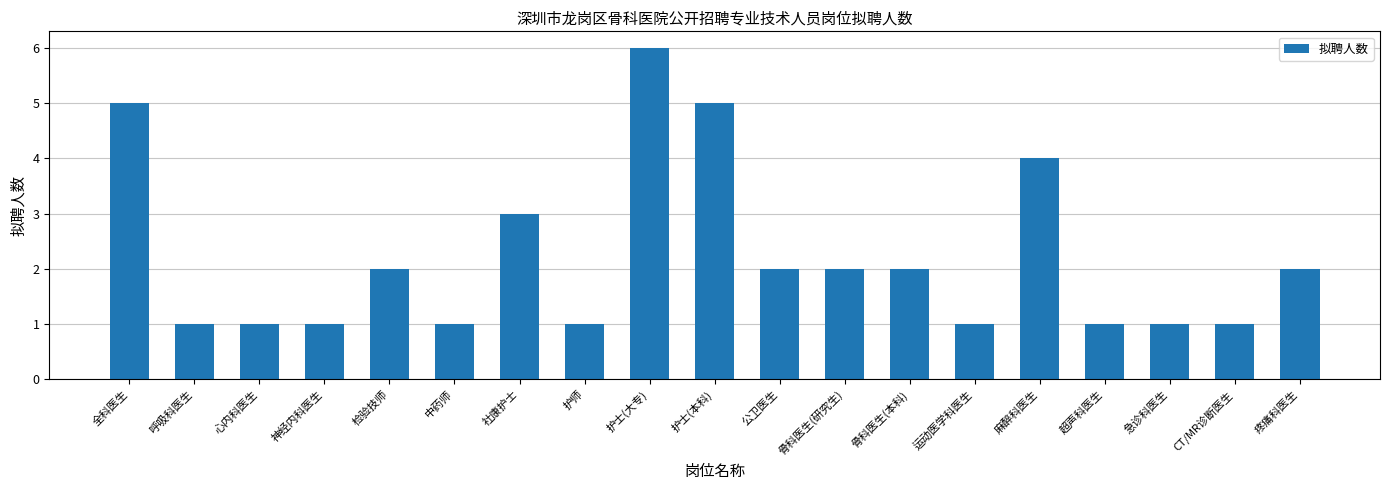

The chart shows a value of 1 at 护师. True or false?

True